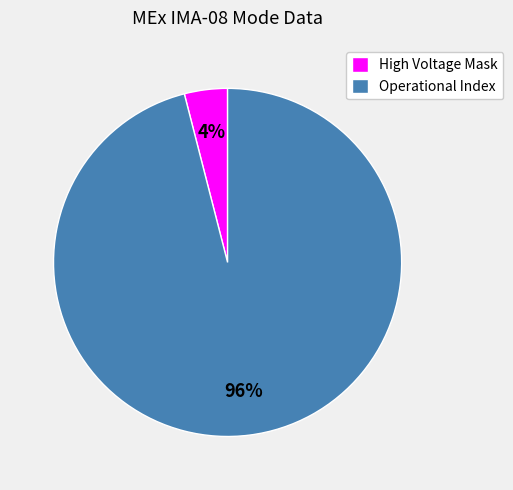

Which has a higher value, High Voltage Mask or Operational Index?

Operational Index